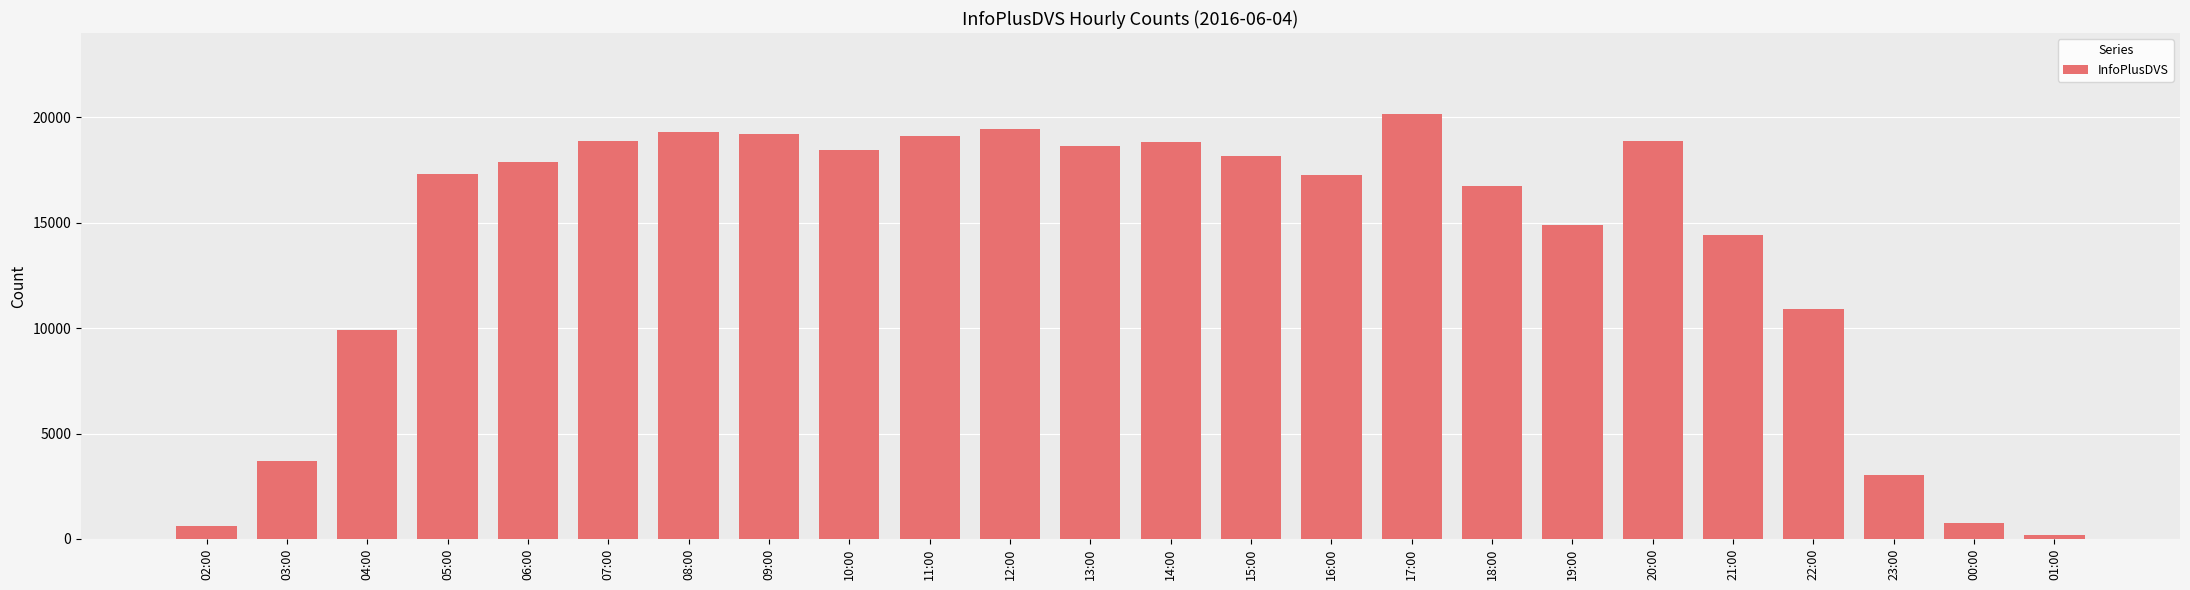

Where is the data nearest to the value 10176?

04:00